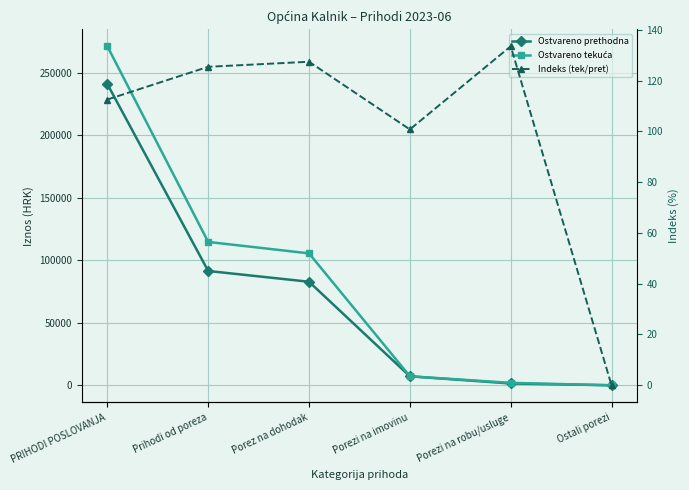

Which label corresponds to the smallest value in the chart?

Ostali porezi